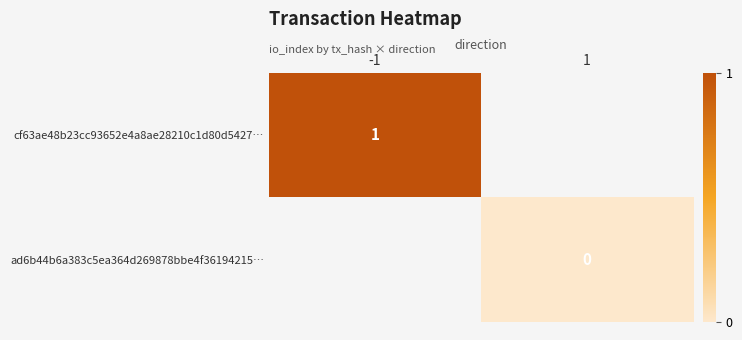

True or false: cf63ae48b23cc93652e4a8ae28210c1d80d5427… has a value of 0.7 at -1.

False